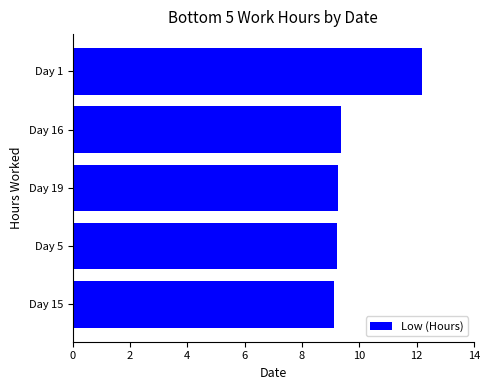

Which has a higher value, Day 19 or Day 1?

Day 1